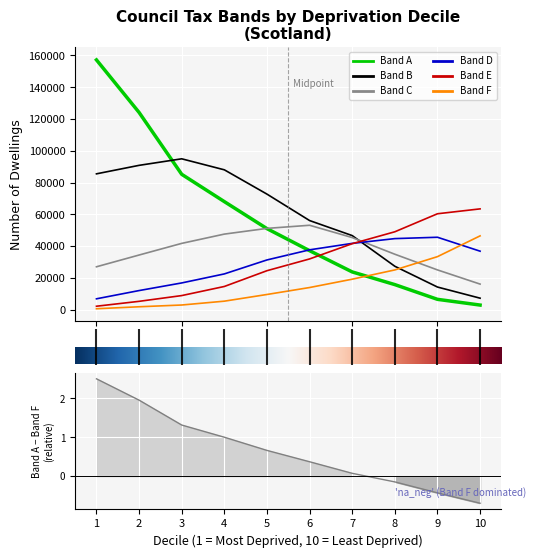

True or false: Band F and Band C cross at least once.

True